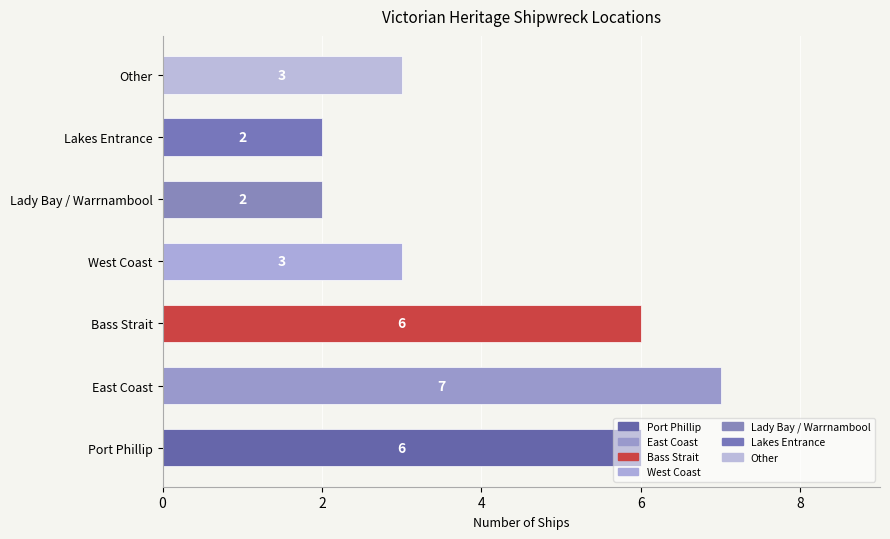

Count the number of categories in the chart.

7